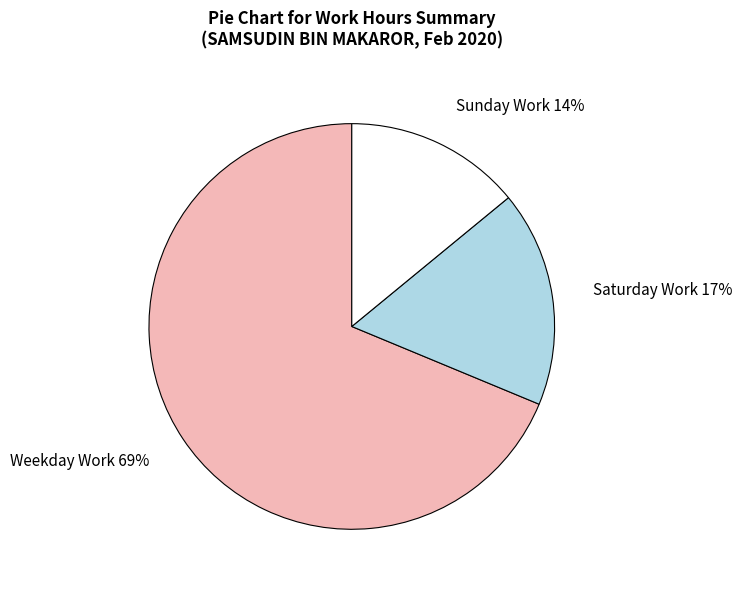

Does any single category account for the majority?

Yes